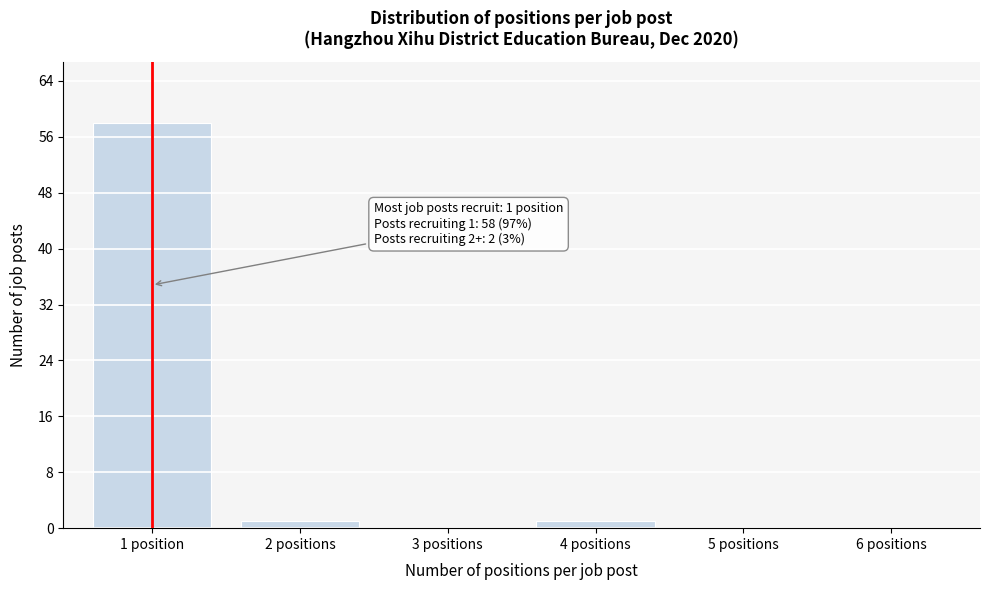

Reading left to right, list all the values displayed in this chart.

1 position=58	2 positions=1	3 positions=0	4 positions=1	5 positions=0	6 positions=0